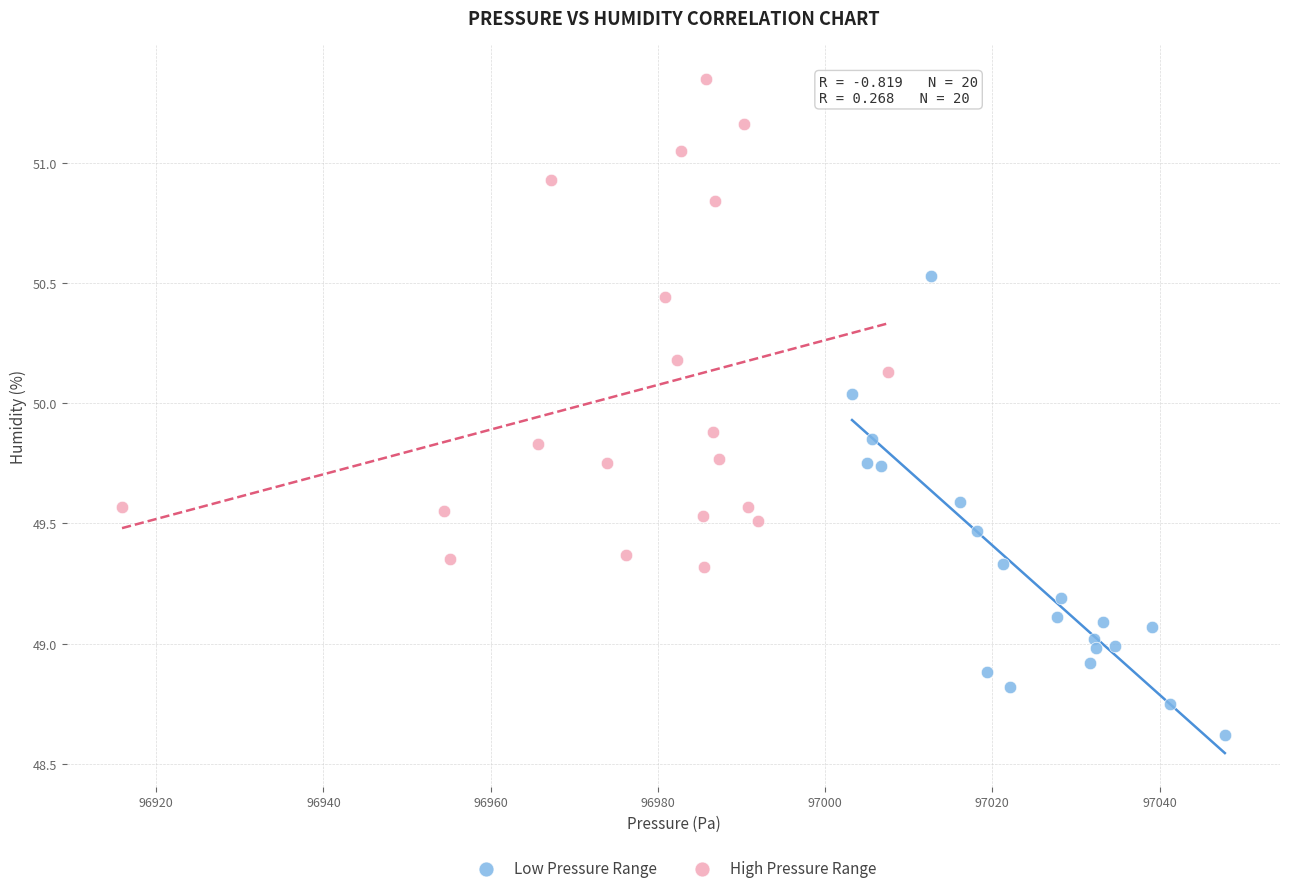

Which series reaches the maximum Y coordinate?

High Pressure Range